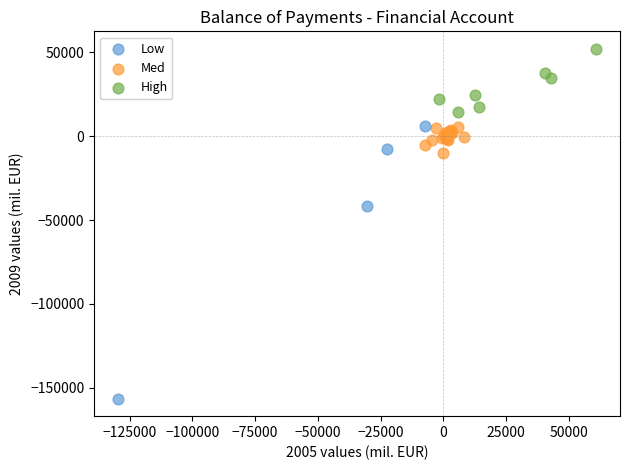

Which series contains the highest Y value?

High